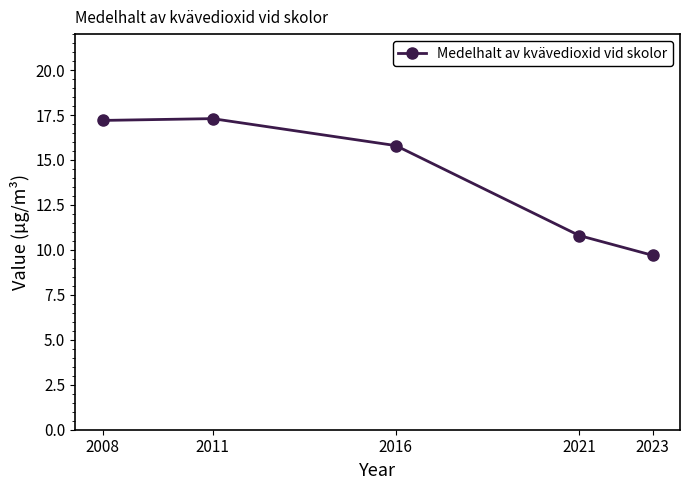

Reading left to right, transcribe all the data shown in this chart.

2008=17.2	2011=17.3	2016=15.8	2021=10.8	2023=9.7